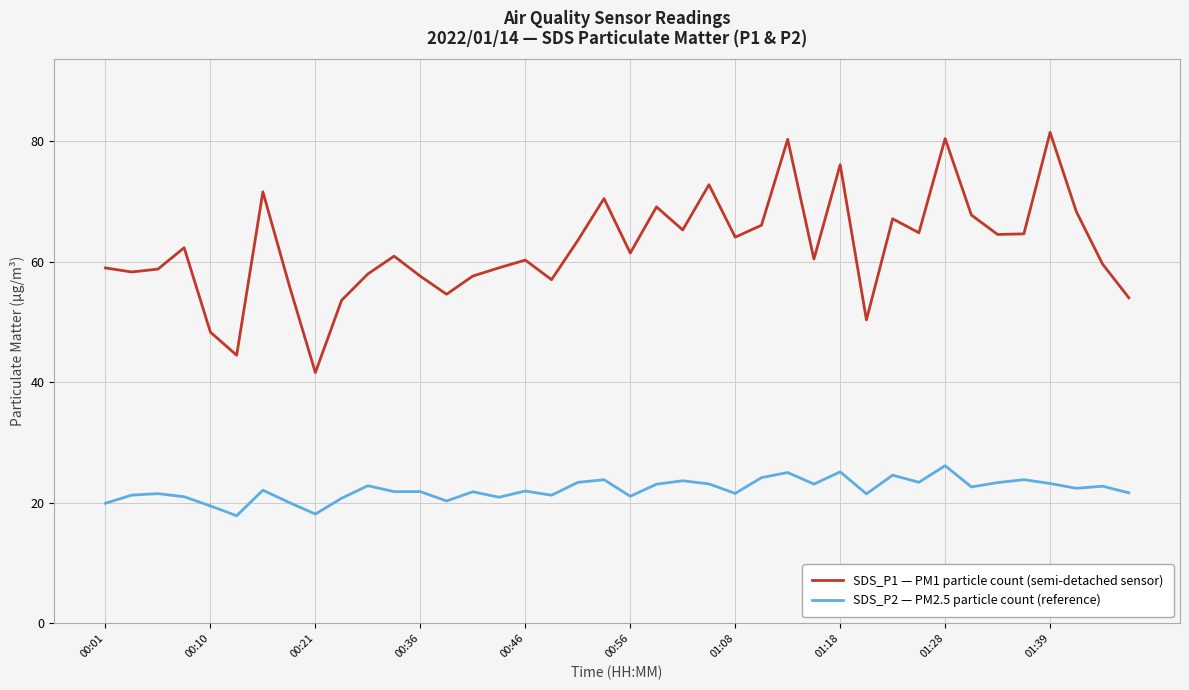

What is the difference between the maximum and minimum values in the SDS_P2 — PM2.5 particle count (reference) series?

8.3